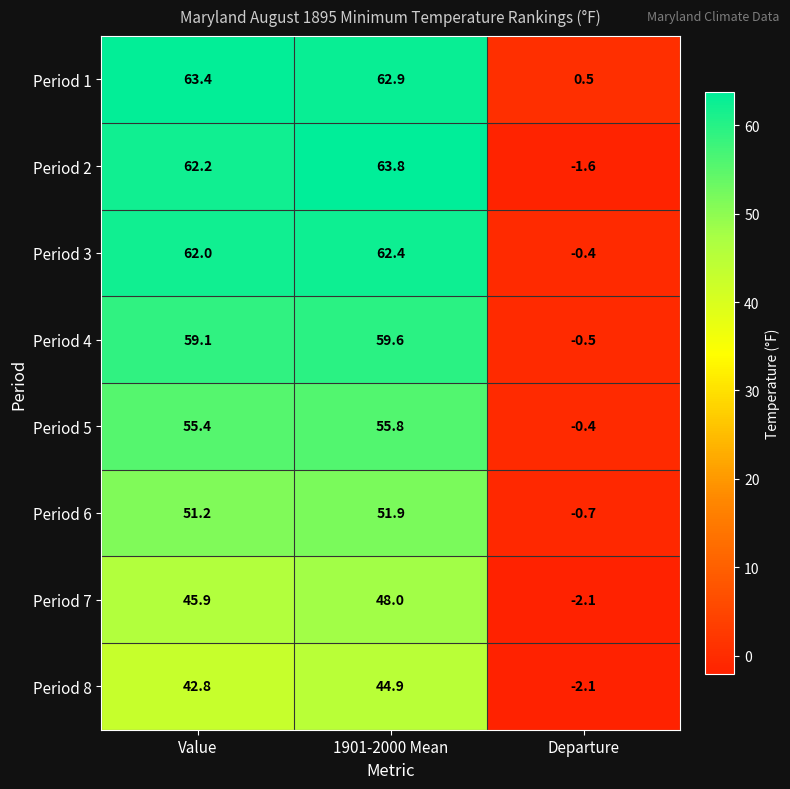

At how many categories does at least one series exceed 49?

2